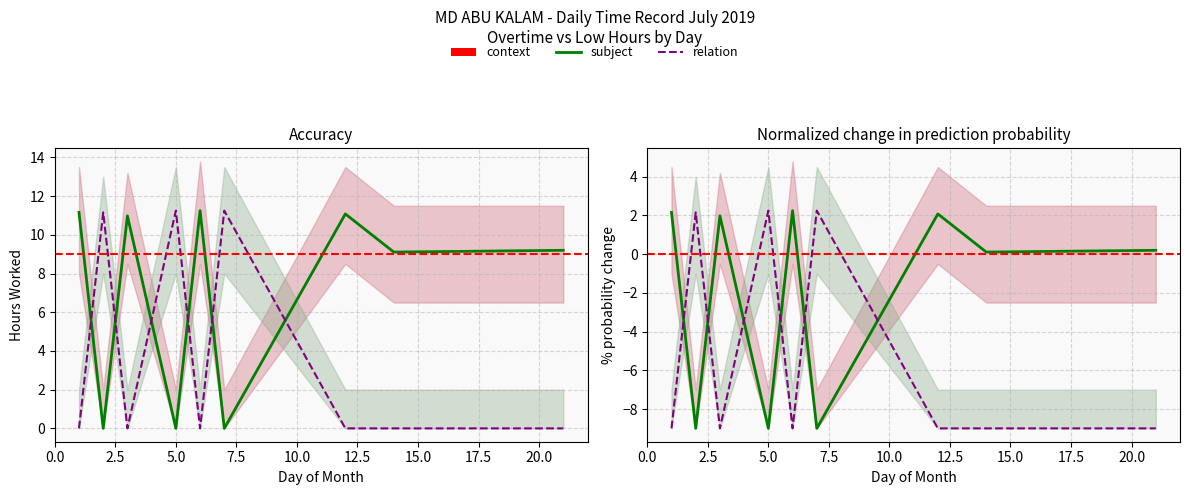

At which category is the sum across all series the highest?

5